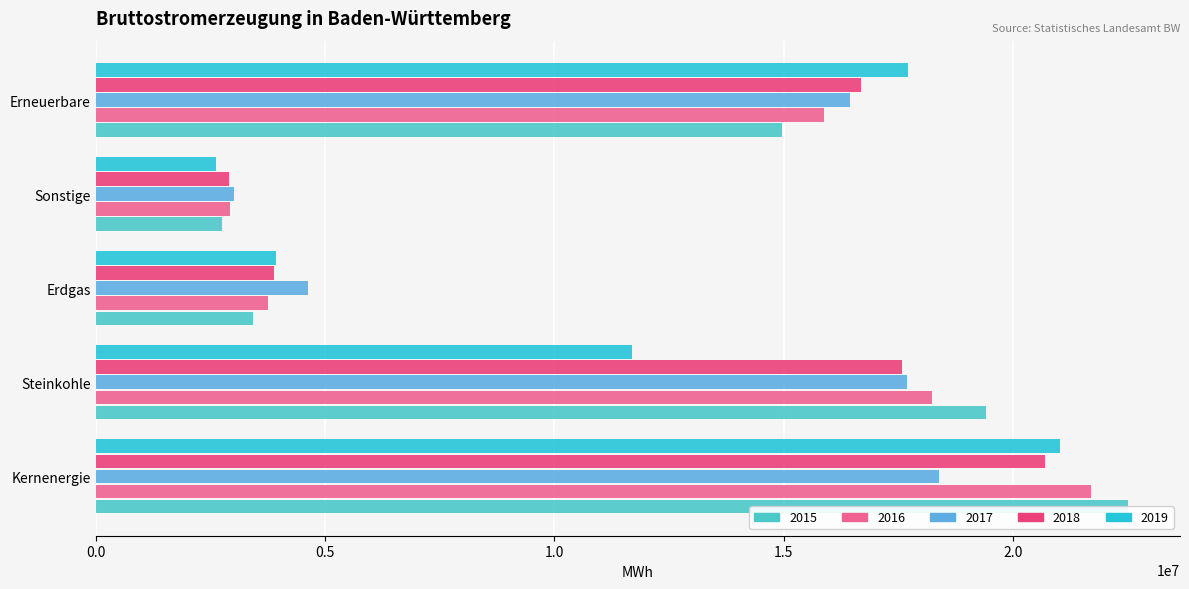

The value of 2017 at Erdgas is 2099125.2. True or false?

False